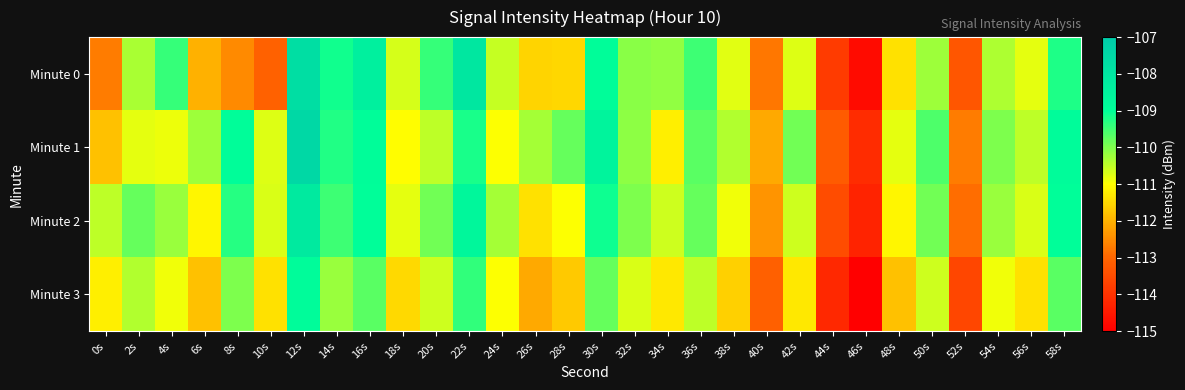

Rank the series at 50s from lowest to highest value.

Minute 3, Minute 0, Minute 2, Minute 1